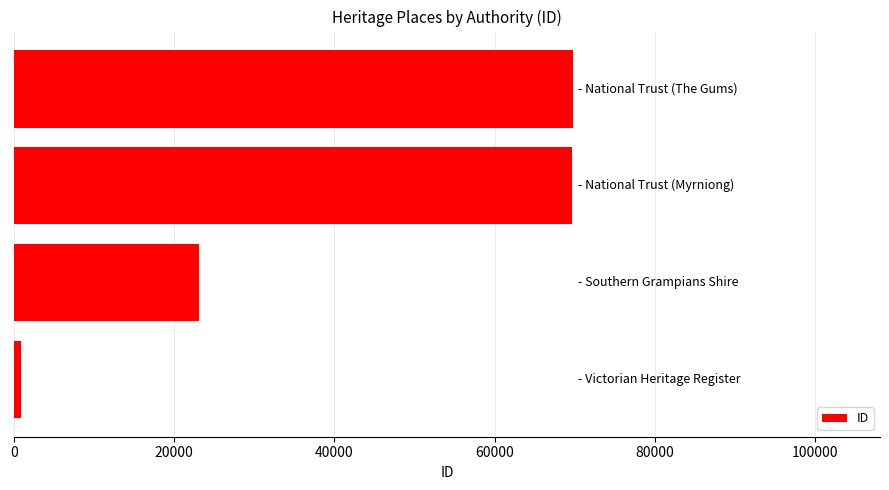

What is the maximum value shown in the chart?

69715